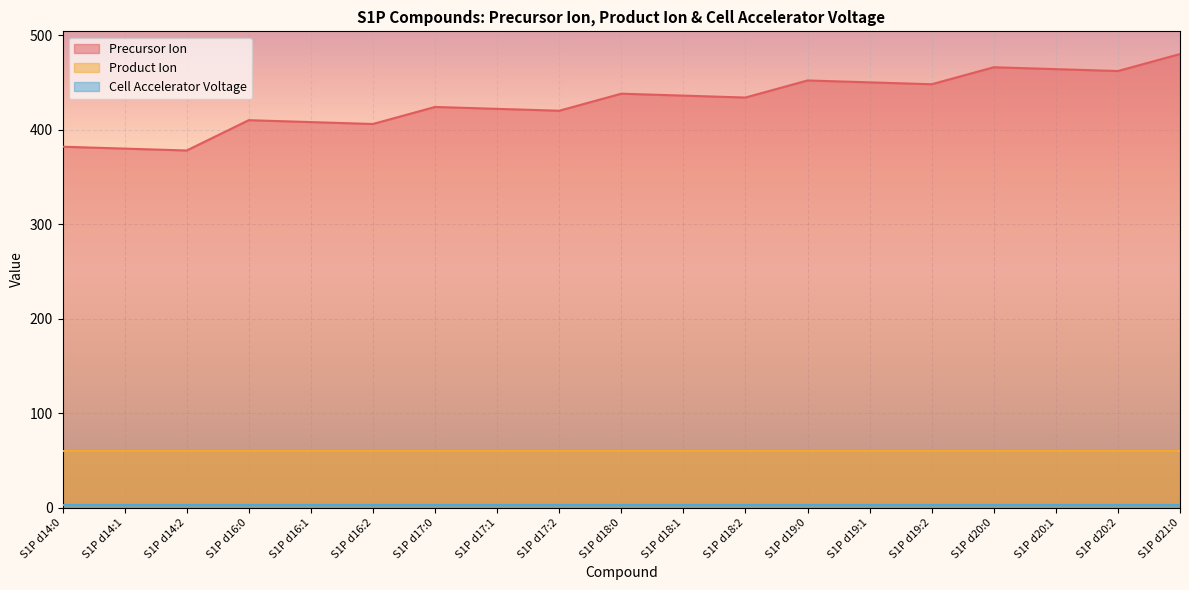

At which category is the sum across all series the highest?

S1P d21:0